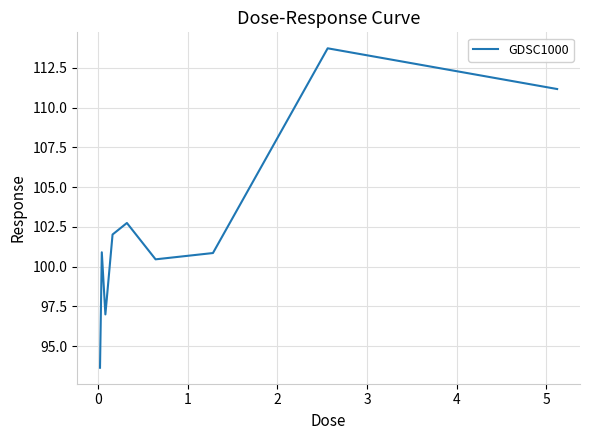

What is the smallest value displayed?

93.6